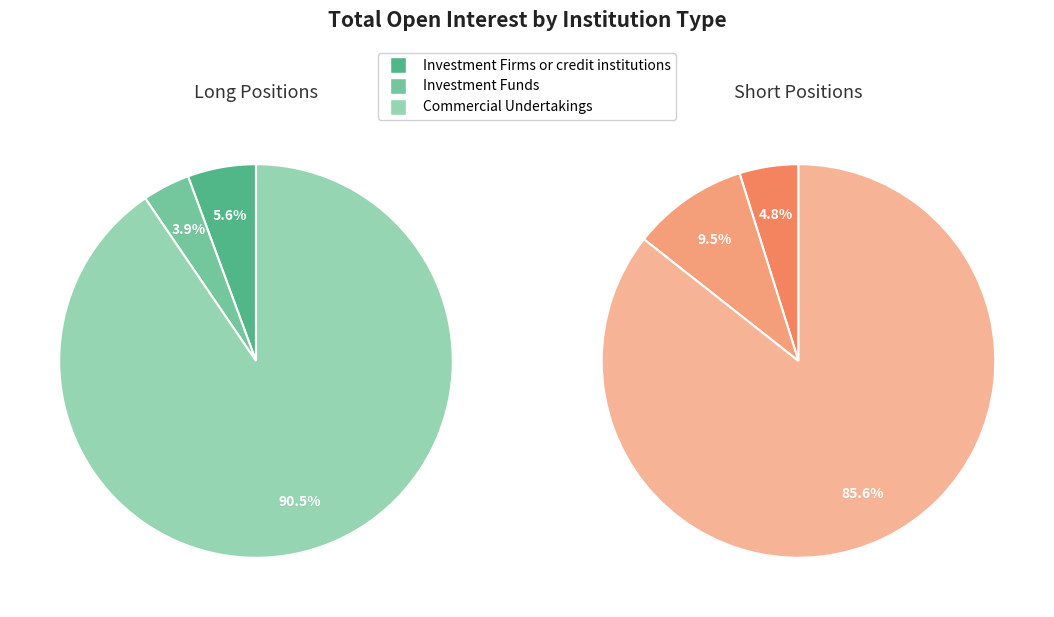

Rank the series at Investment Funds from lowest to highest value.

Long, Short